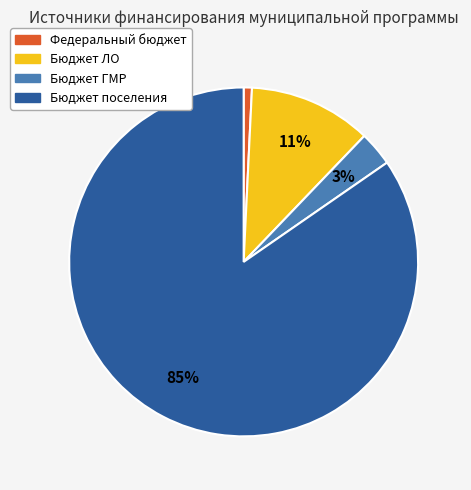

What percentage is the Бюджет ЛО slice, to the nearest percent?

11%